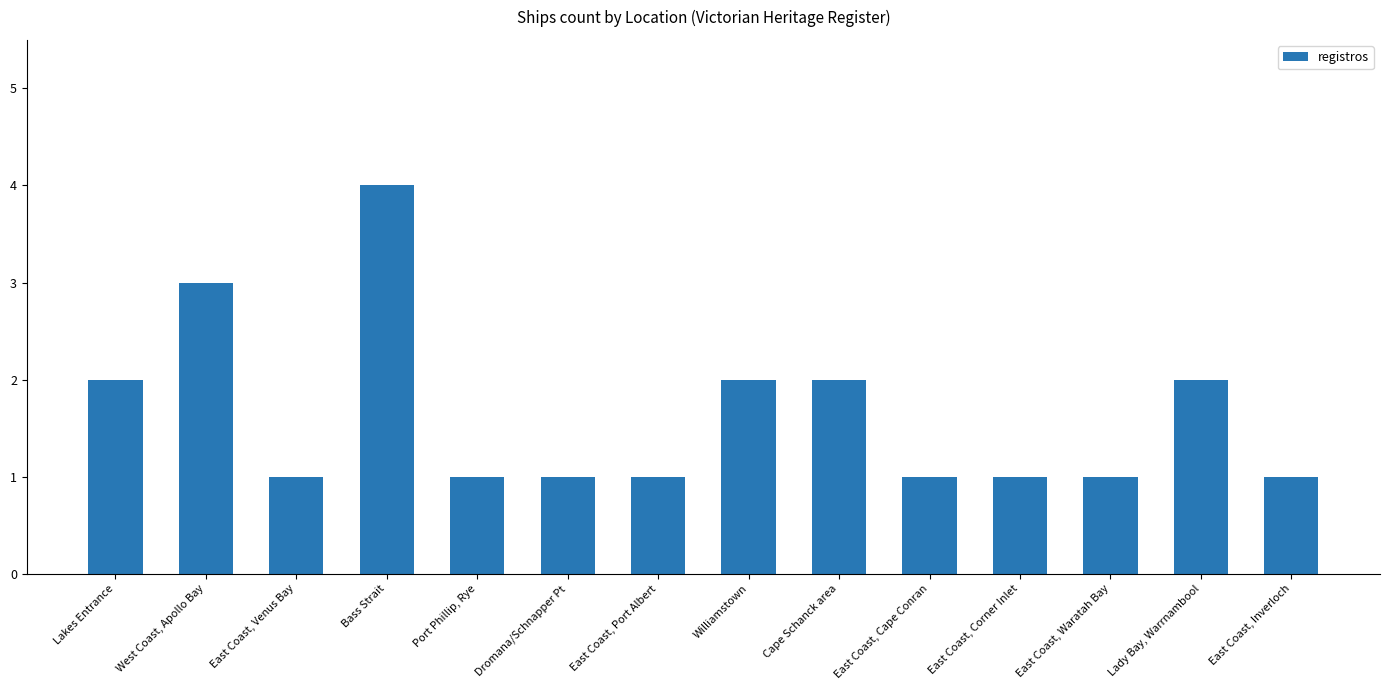

Approximately how many times larger is the value at East Coast, Venus Bay compared to Lakes Entrance?

0.5